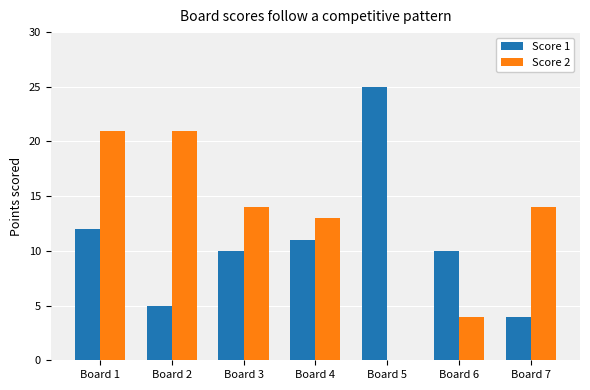

At which label is Score 1 closest to 14?

Board 1